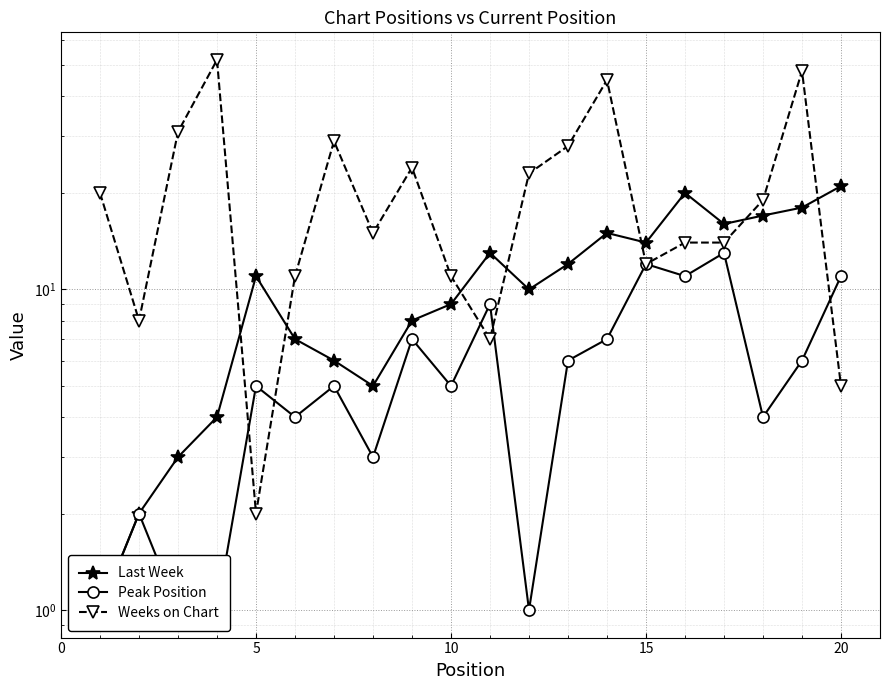

Which series changed the most between 5 and 5?

Last Week